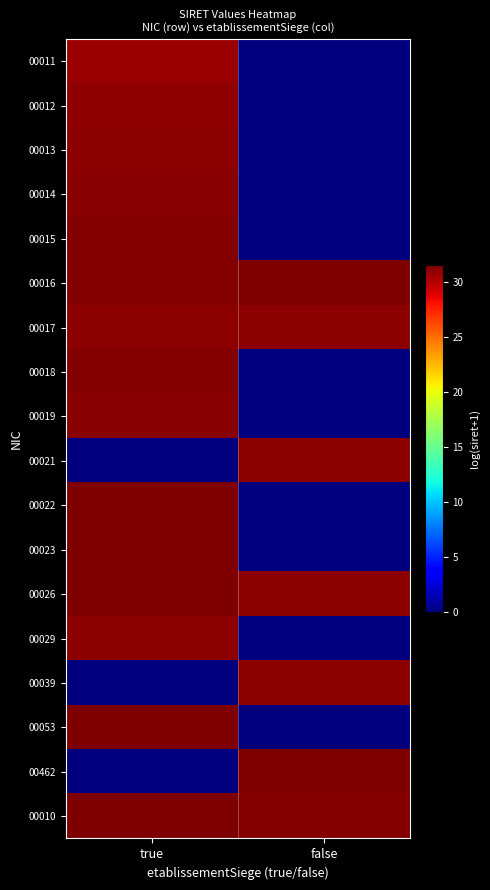

Which series has the largest total across all categories?

00016